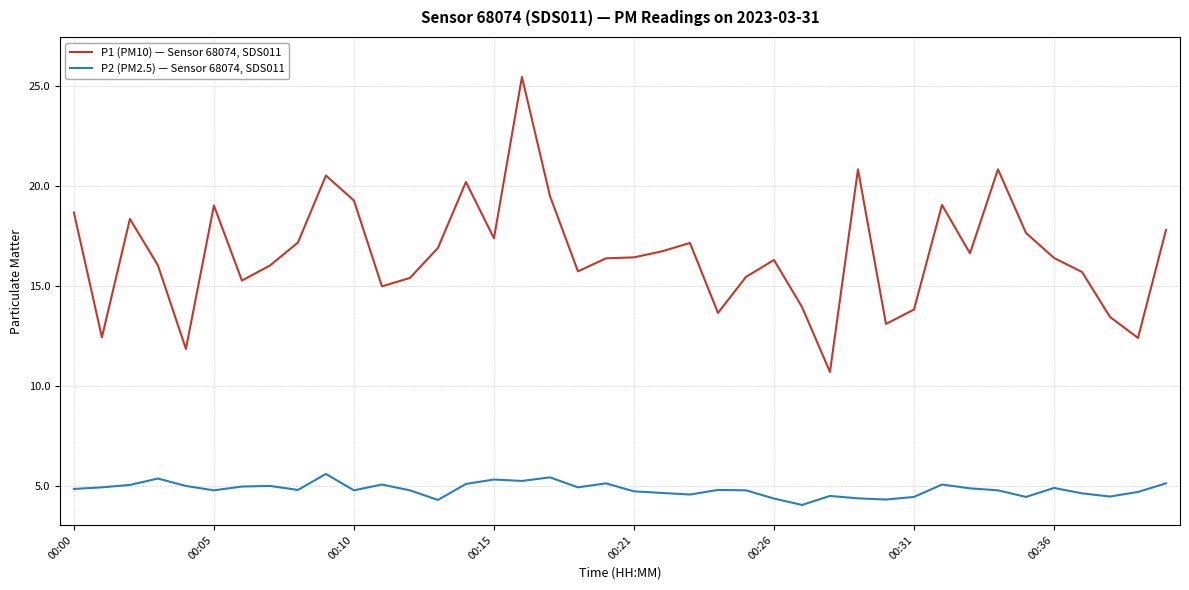

True or false: P1 (PM10) — Sensor 68074, SDS011 and P2 (PM2.5) — Sensor 68074, SDS011 intersect in this chart.

False